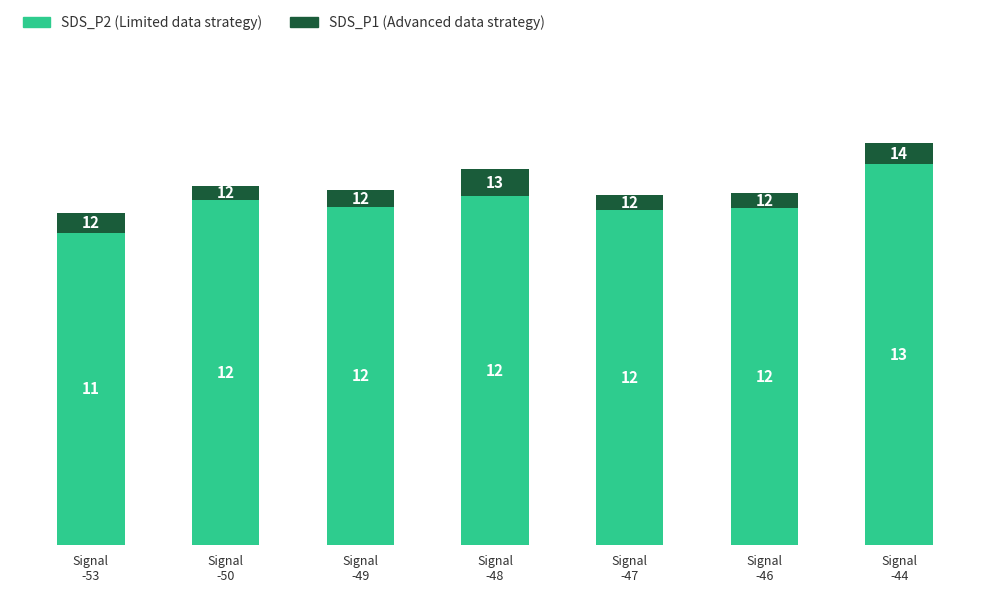

Are the bars horizontal?

No